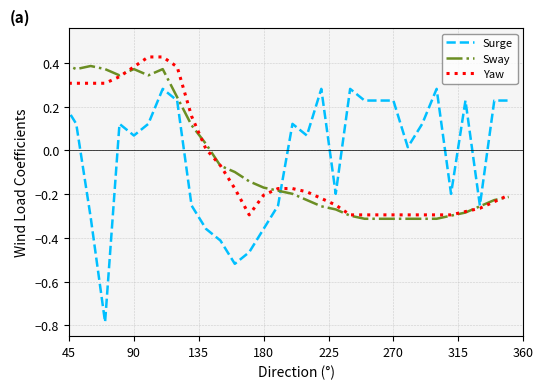

What is the highest value of the Surge series?

0.5